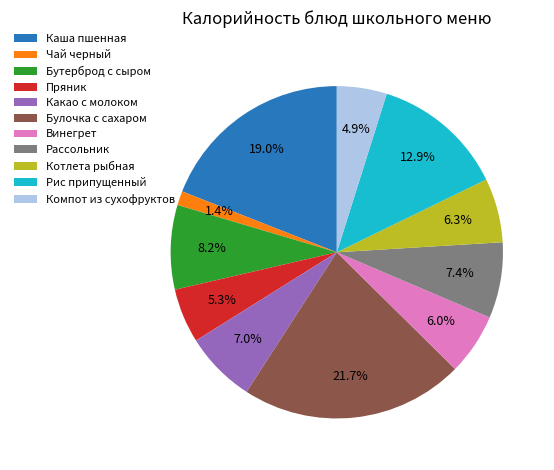

To the nearest percent, what portion does Компот из сухофруктов represent?

5%